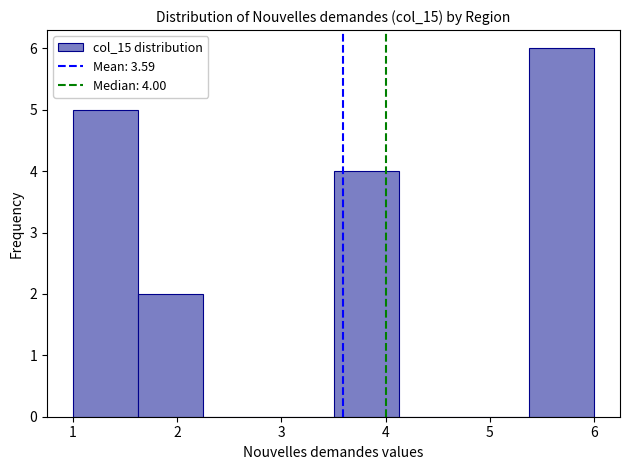

Which range on the x-axis has the tallest bar?

5.4 to 6.0